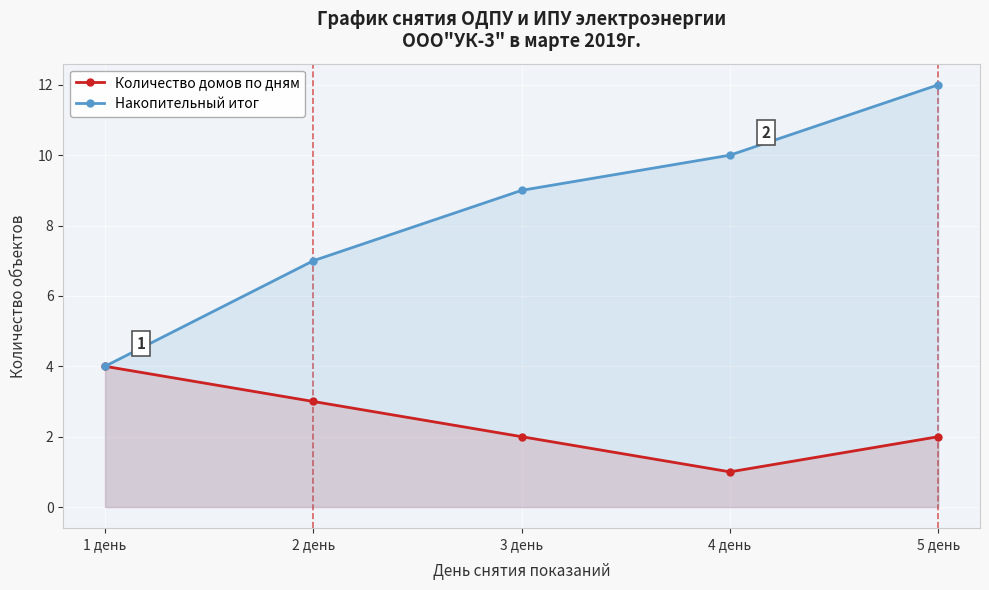

What is the difference between the second highest and second lowest values in the Накопительный итог series?

3